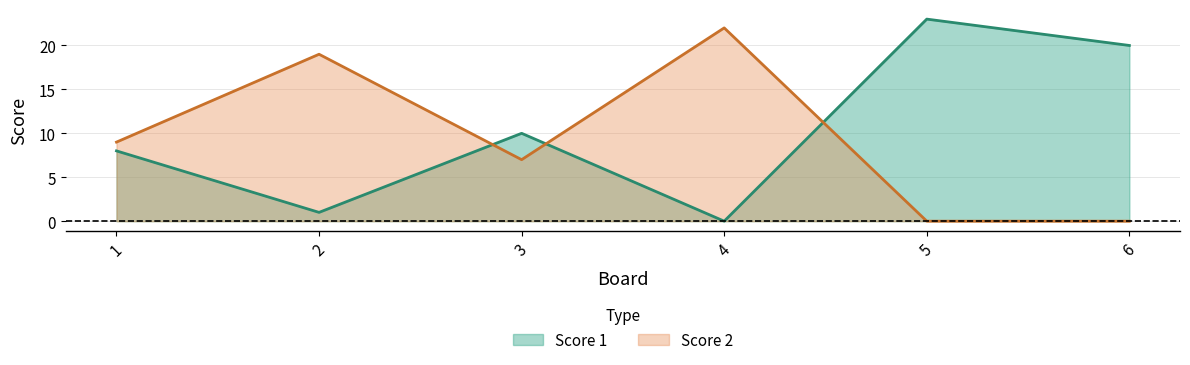

How many intersections are there between Score 1 and Score 2?

3